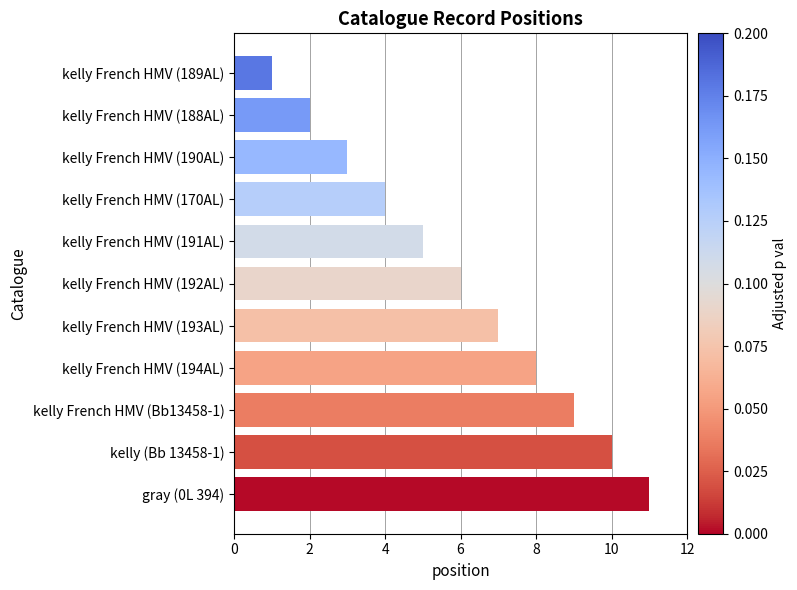

What is the label of the 7th bar from the bottom?

kelly French HMV (191AL)